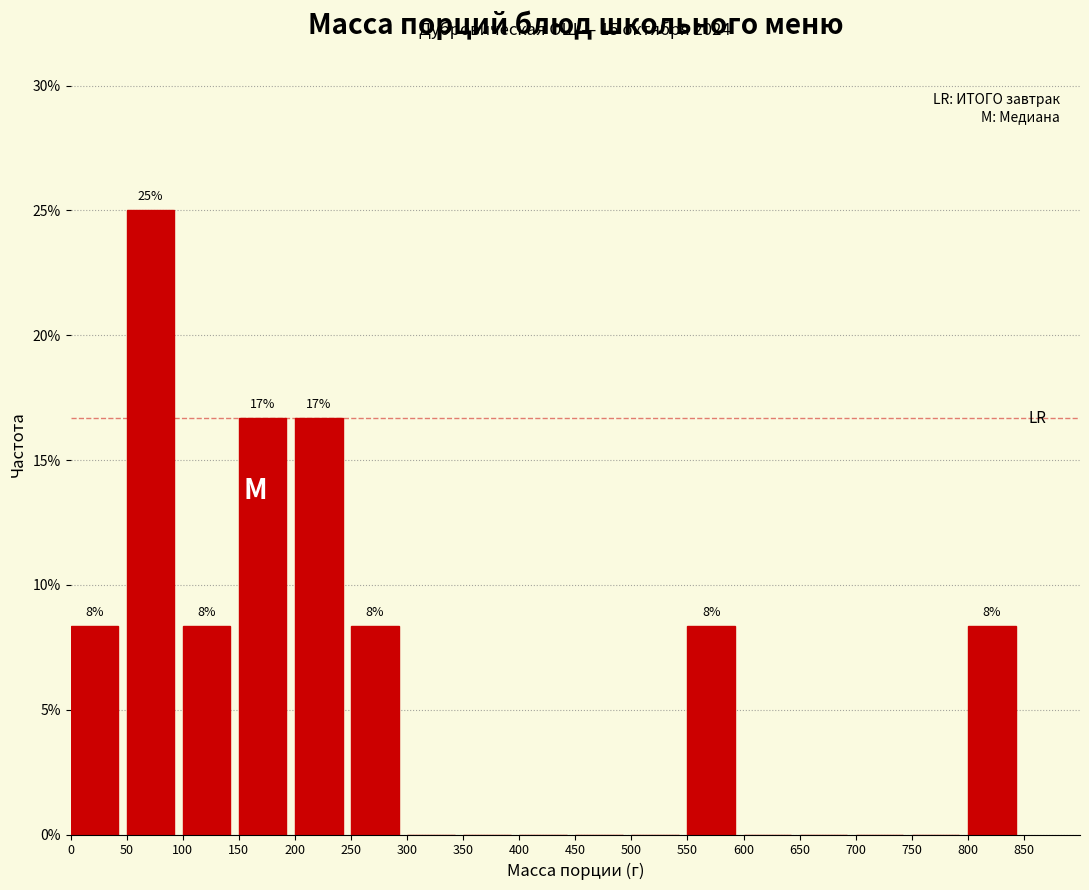

Which range on the x-axis has the tallest bar?

50 to 100